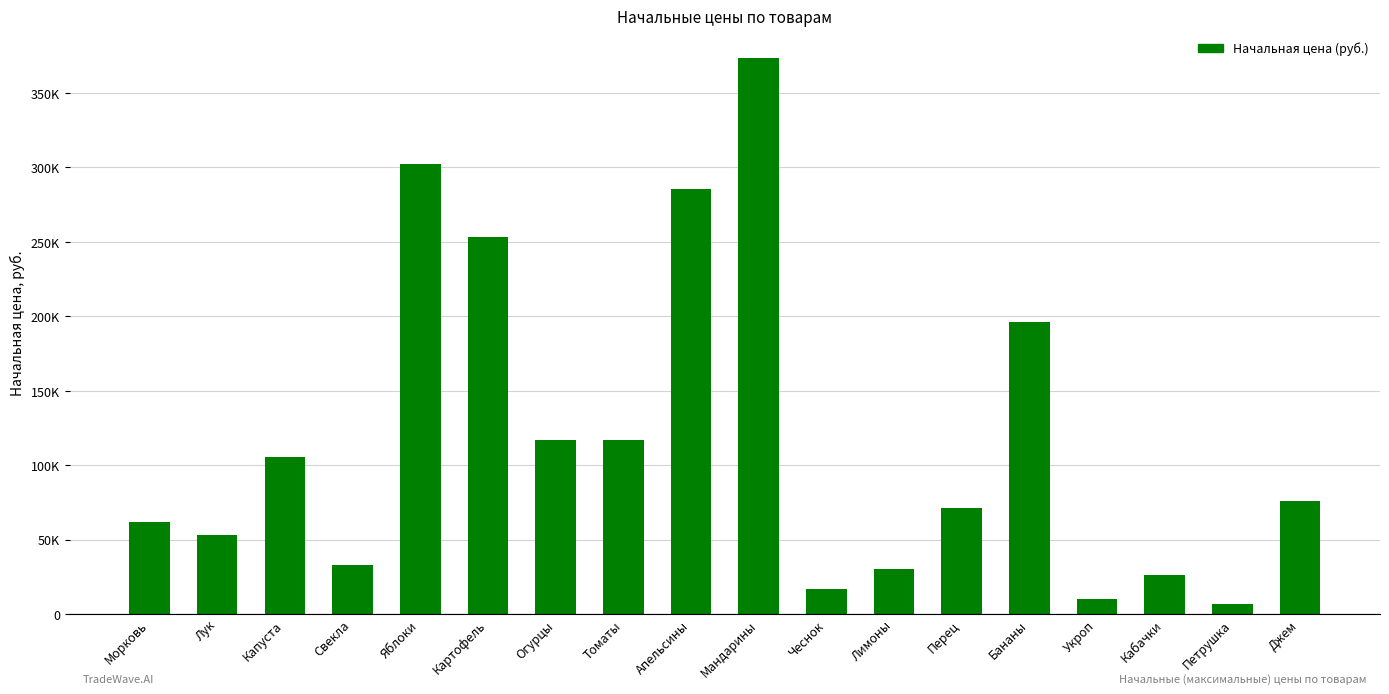

The chart shows a value of 373320 at Мандарины. True or false?

True